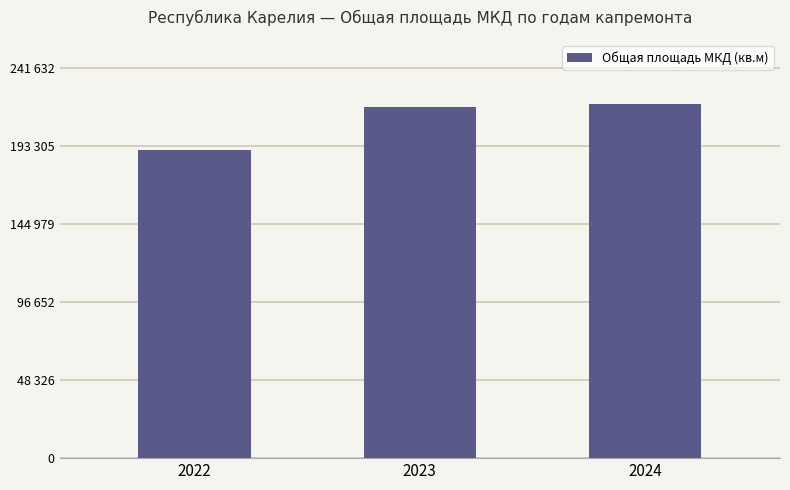

Reading left to right, list all the values displayed in this chart.

2022=190896.4	2023=217452.6	2024=219665.7